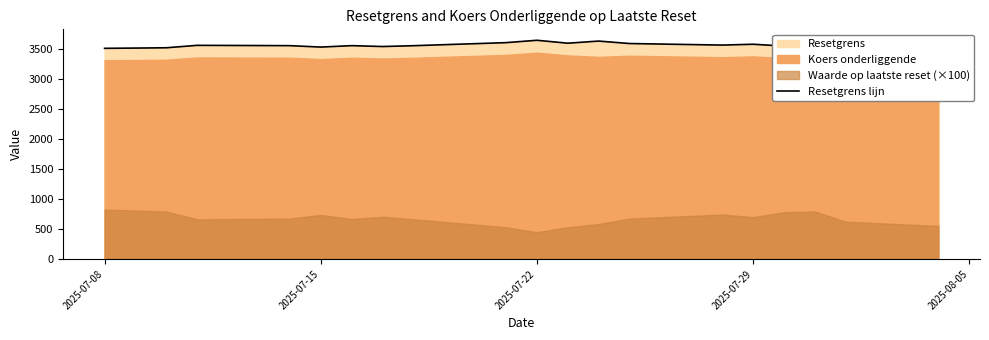

What is the difference between the maximum and minimum values?

134.4